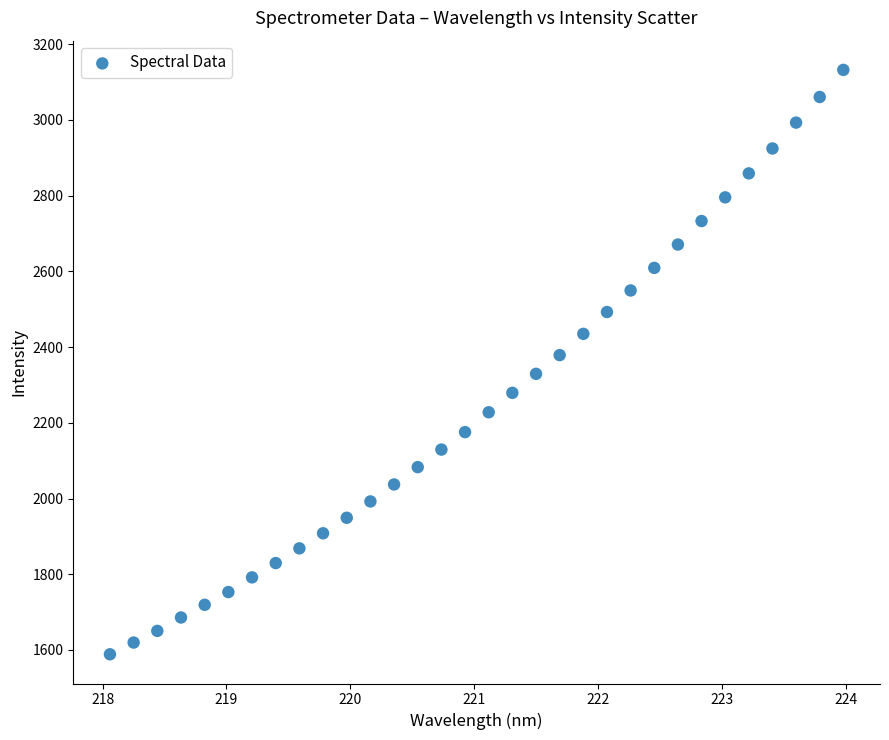

What is the range of X values (max minus min)?

5.9